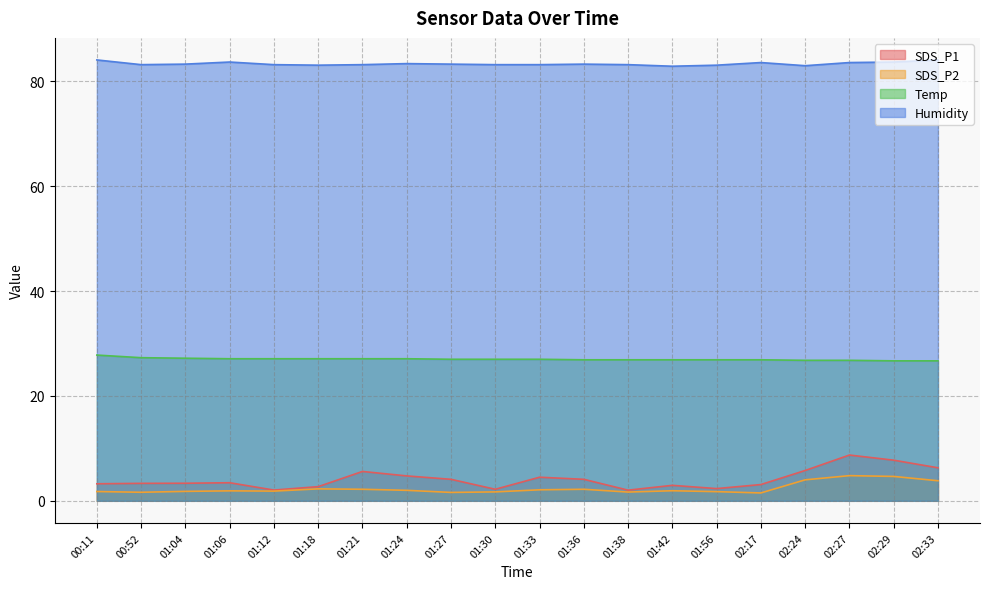

The value of SDS_P2 at 01:21 is 1.2. True or false?

False